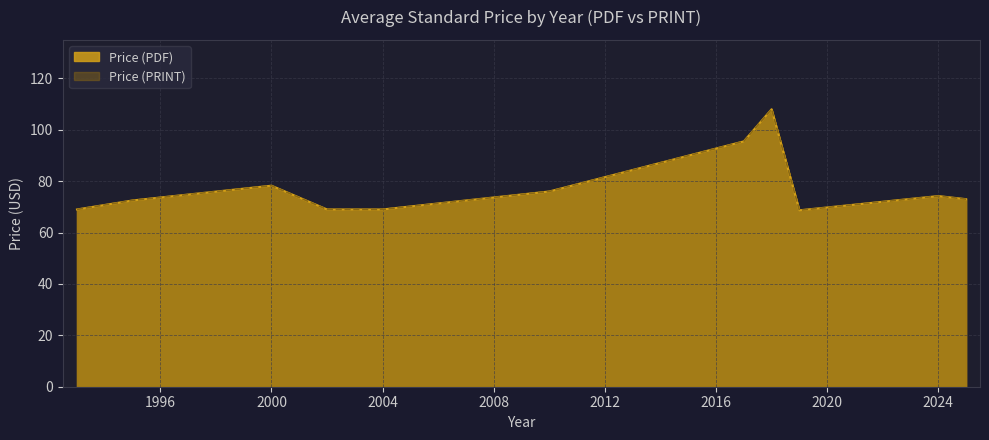

Which series has the largest total across all categories?

Price (PDF)